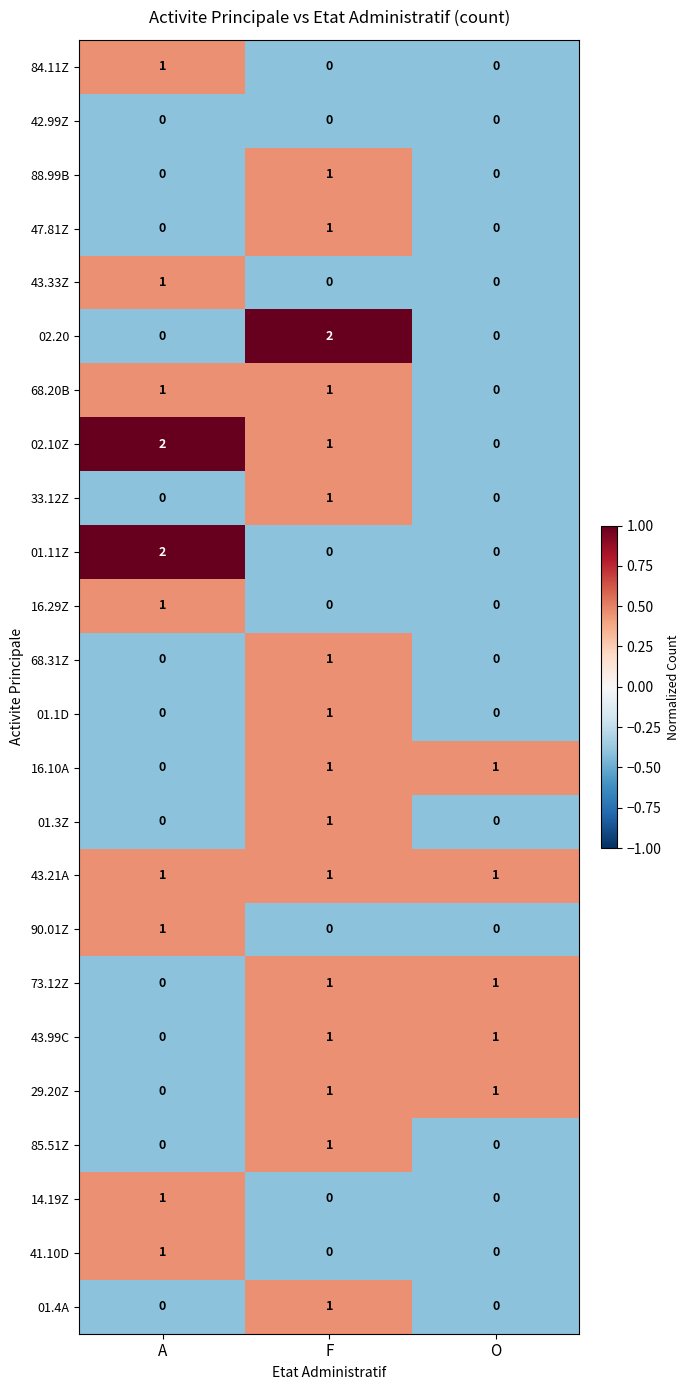

At which category is the sum across all series the highest?

F